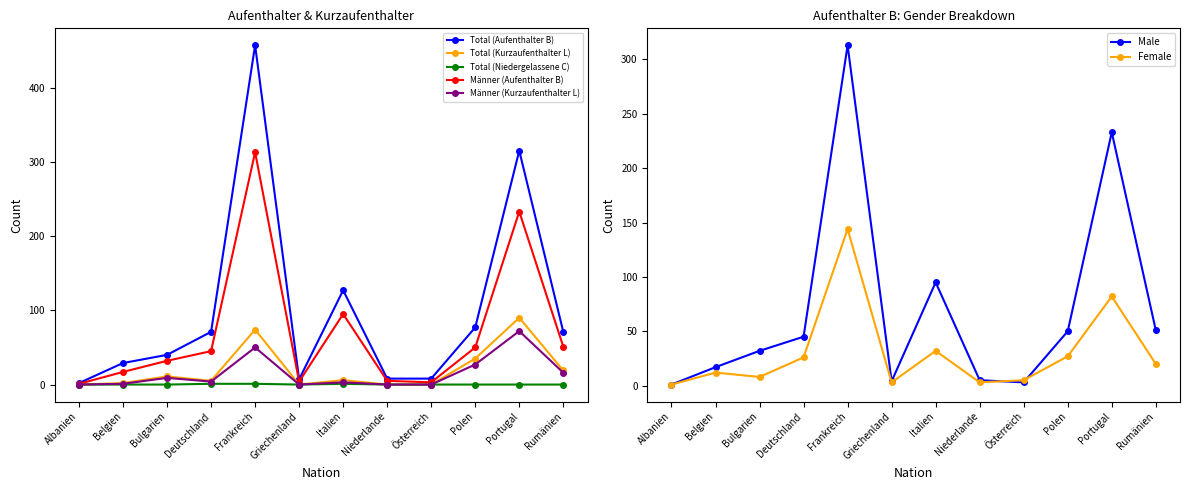

Rank the series by their maximum value, from highest to lowest.

Total (Aufenthalter B), Männer (Aufenthalter B), Frauen (Aufenthalter B), Total (Kurzaufenthalter L), Männer (Kurzaufenthalter L), Total (Niedergelassene C)